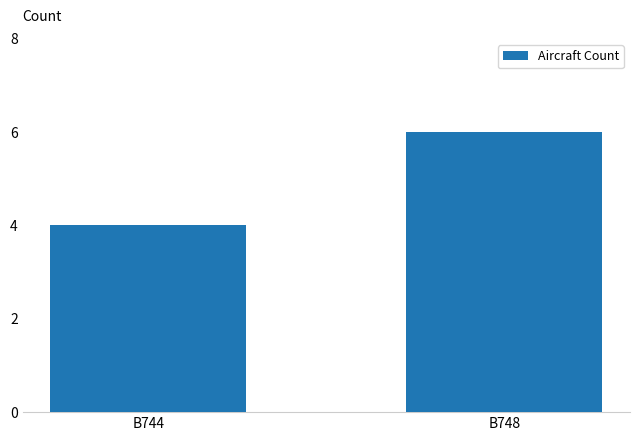

Rank the categories by value from lowest to highest.

B744, B748